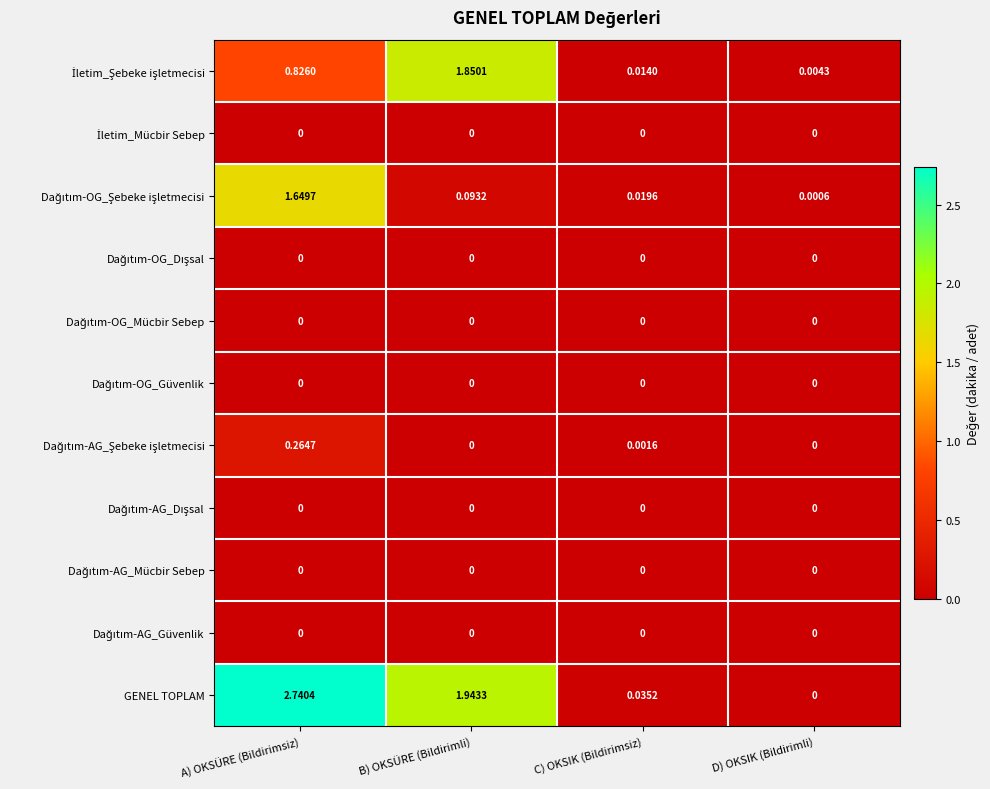

At which category is the sum across all series the highest?

A) OKSÜRE (Bildirimsiz)